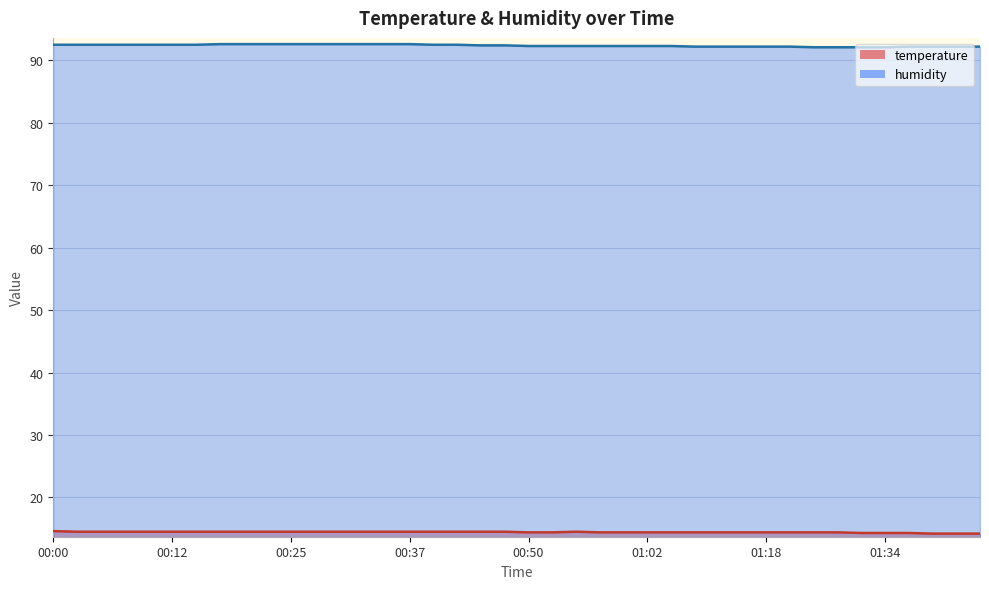

What is the sum of all humidity values?

3695.0